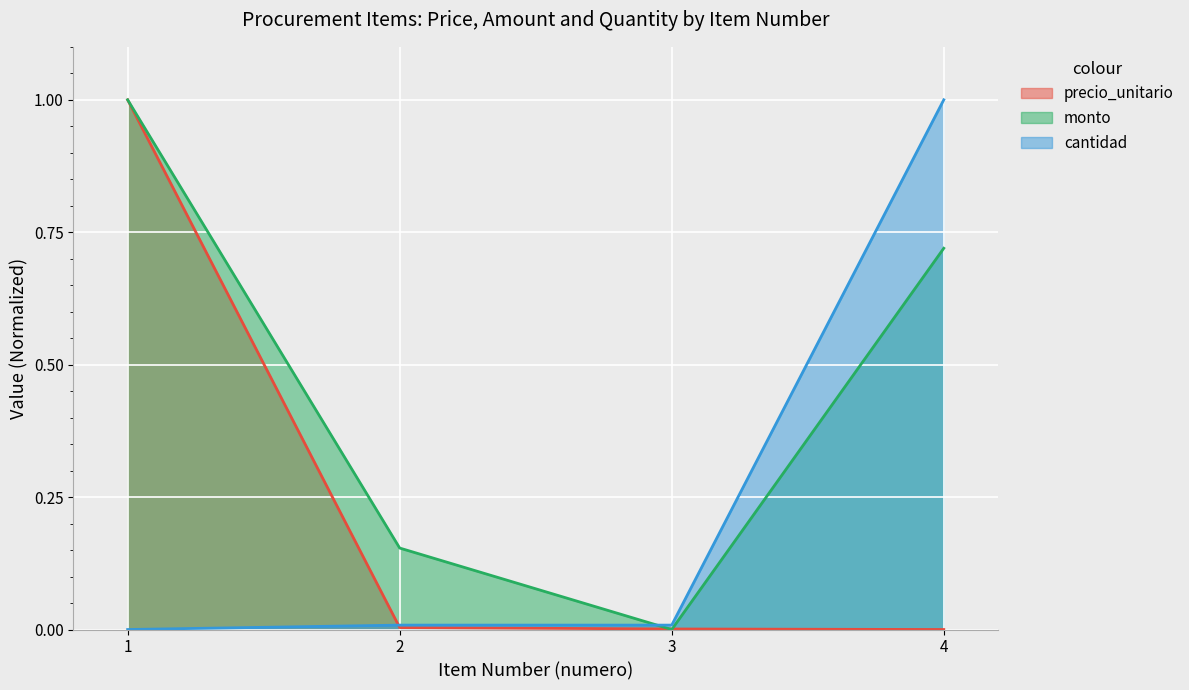

Reading left to right, extract all data points from this chart.

precio_unitario: 1=1.0	2=0.0	3=0.0	4=0.0
monto: 1=1.0	2=0.2	3=0.0	4=0.7
cantidad: 1=0.0	2=0.0	3=0.0	4=1.0